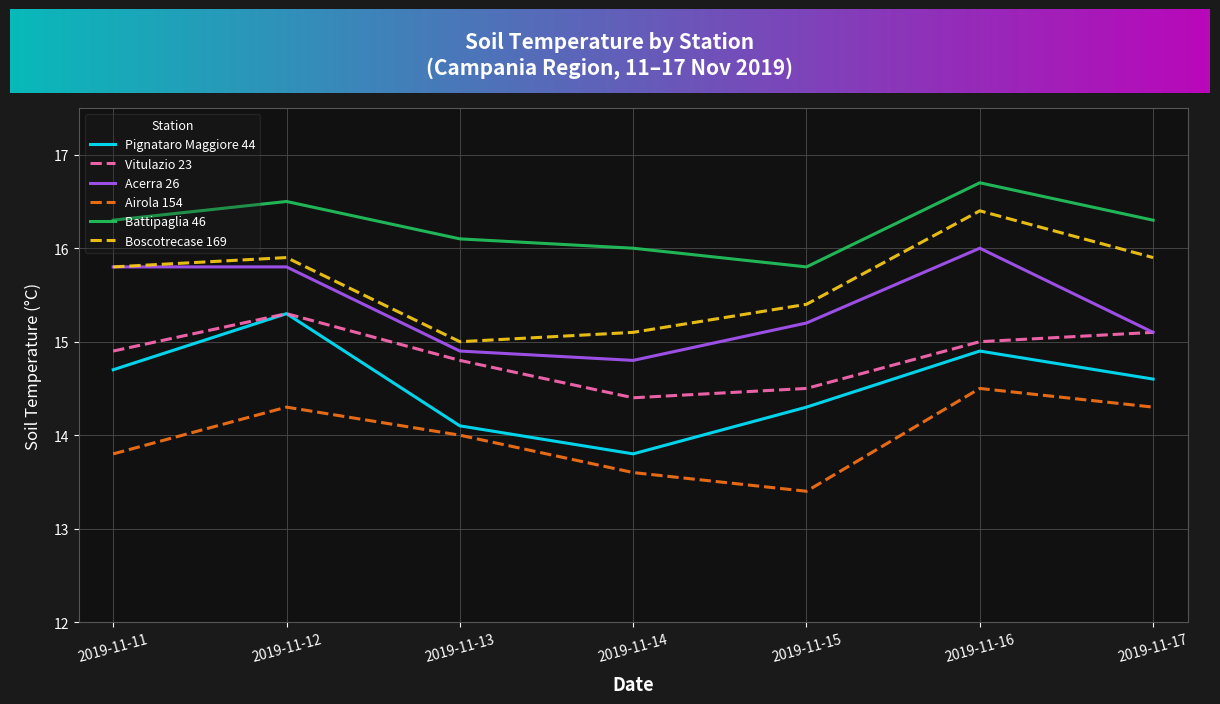

What is the sum of the Airola 154 values at 2019-11-17 and 2019-11-14?

27.9